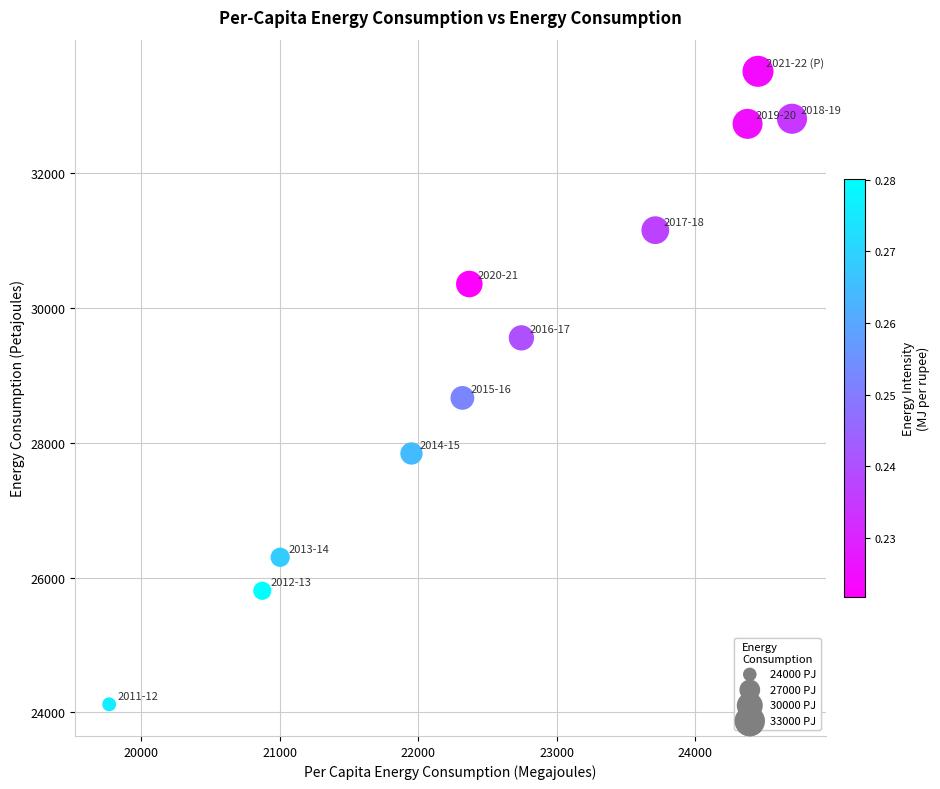

What Y value in the scatter plot is closest to 28814?

28665.2